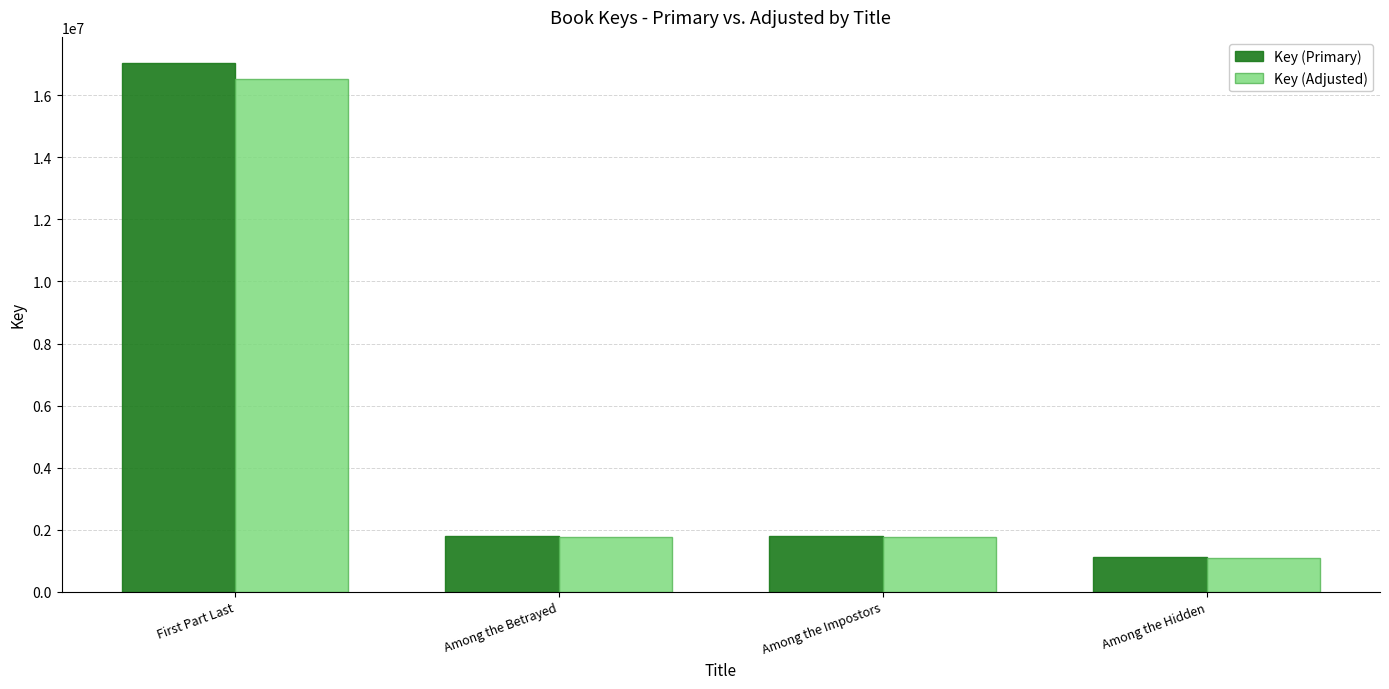

What is the difference between the Key (Primary) values at Among the Hidden and Among the Impostors?

697386.0